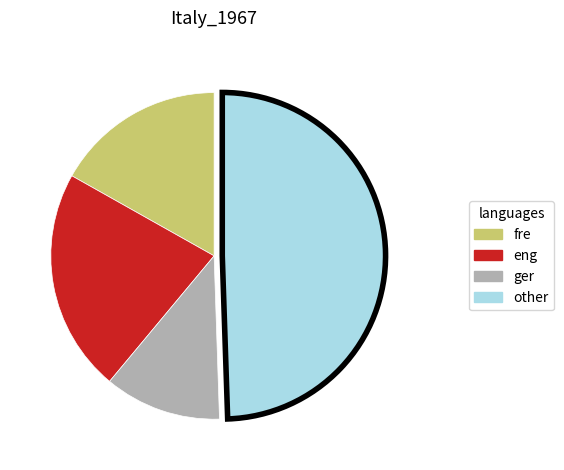

The ger slice represents 12% of the pie. True or false?

True